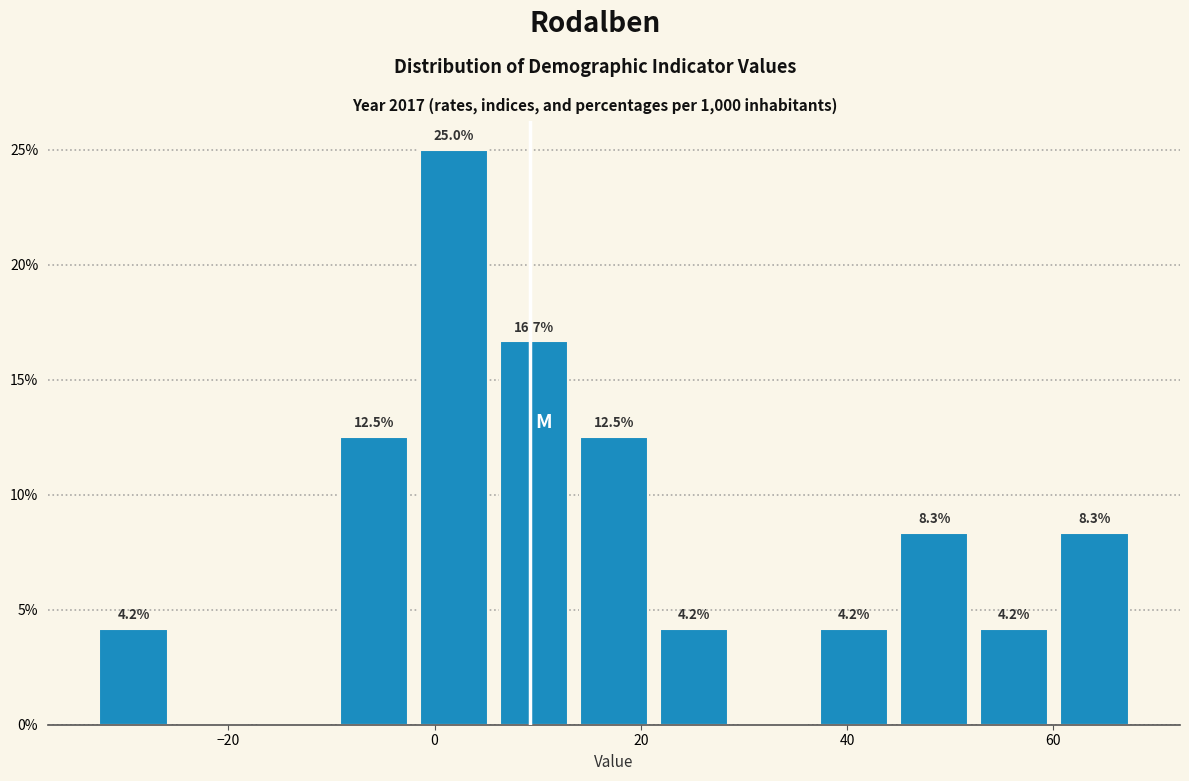

Read against the x-axis, roughly where is the centre of the tallest bar?

2